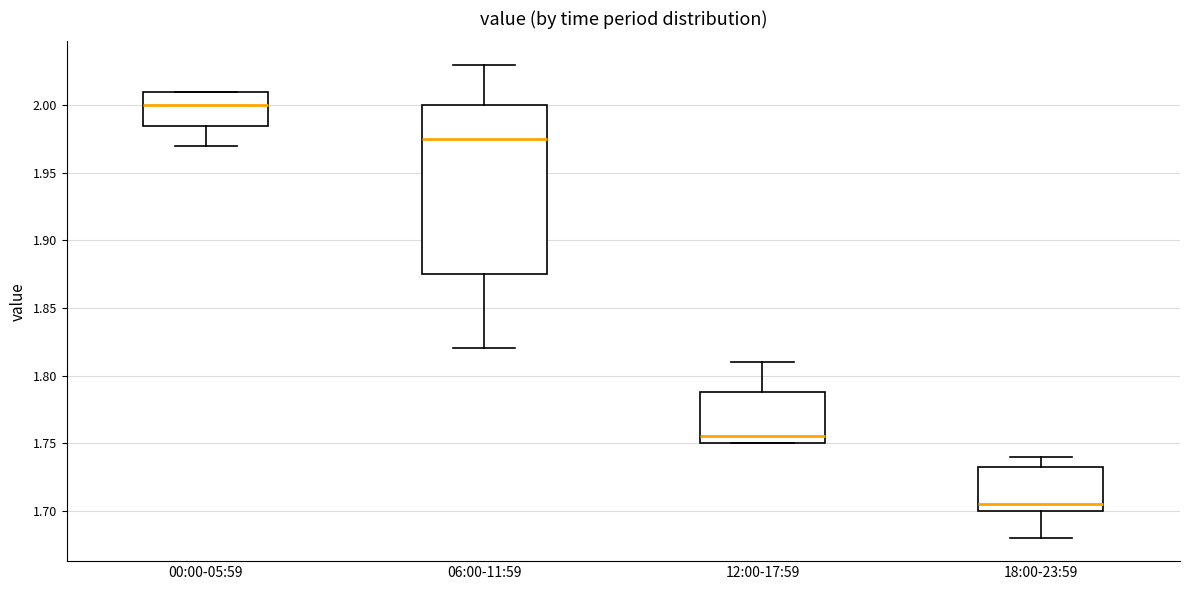

Reading left to right, read every box against the y-axis: the position of its median line, the range the box covers, and the ends of its whiskers. The values are not printed on the chart, so give them approximately, as read against the axis.

00:00-05:59: median 2.000, box 1.985 to 2.010, whiskers 1.970 to 2.010
06:00-11:59: median 1.975, box 1.875 to 2.000, whiskers 1.820 to 2.030
12:00-17:59: median 1.755, box 1.750 to 1.790, whiskers 1.750 to 1.810
18:00-23:59: median 1.705, box 1.700 to 1.735, whiskers 1.680 to 1.740